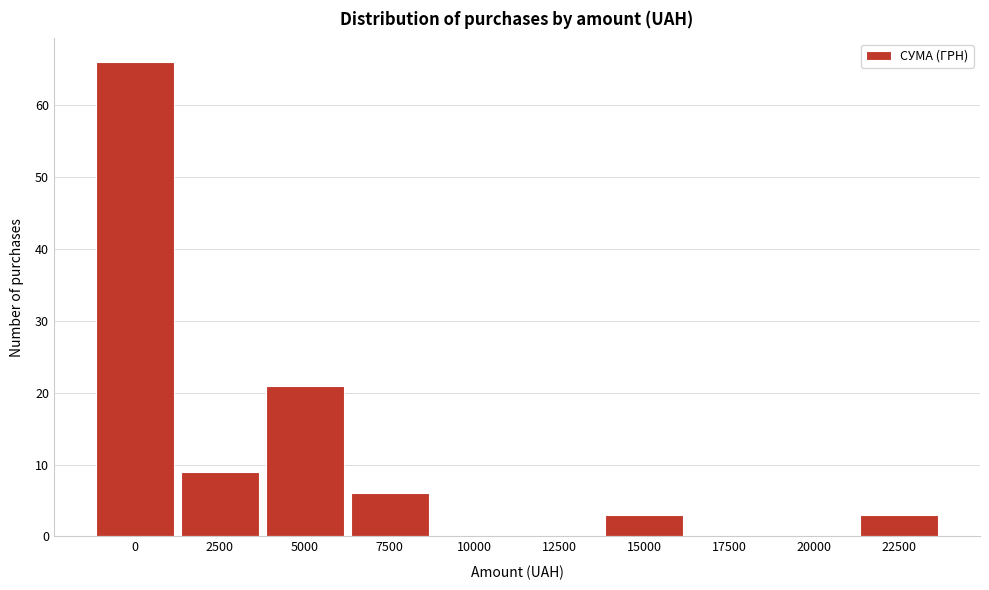

Reading left to right, what are all the values shown in this chart?

0=66	2500=9	5000=21	7500=6	10000=0	12500=0	15000=3	17500=0	20000=0	22500=3